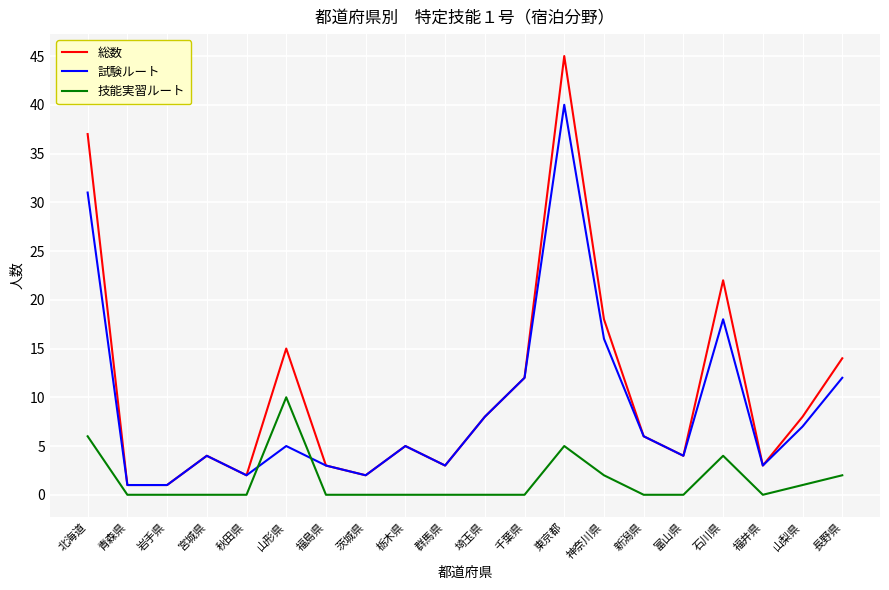

Reading right to left, list all the values displayed in this chart.

総数: 14	8	3	22	4	6	18	45	12	8	3	5	2	3	15	2	4	1	1	37
試験ルート: 12	7	3	18	4	6	16	40	12	8	3	5	2	3	5	2	4	1	1	31
技能実習ルート: 2	1	0	4	0	0	2	5	0	0	0	0	0	0	10	0	0	0	0	6